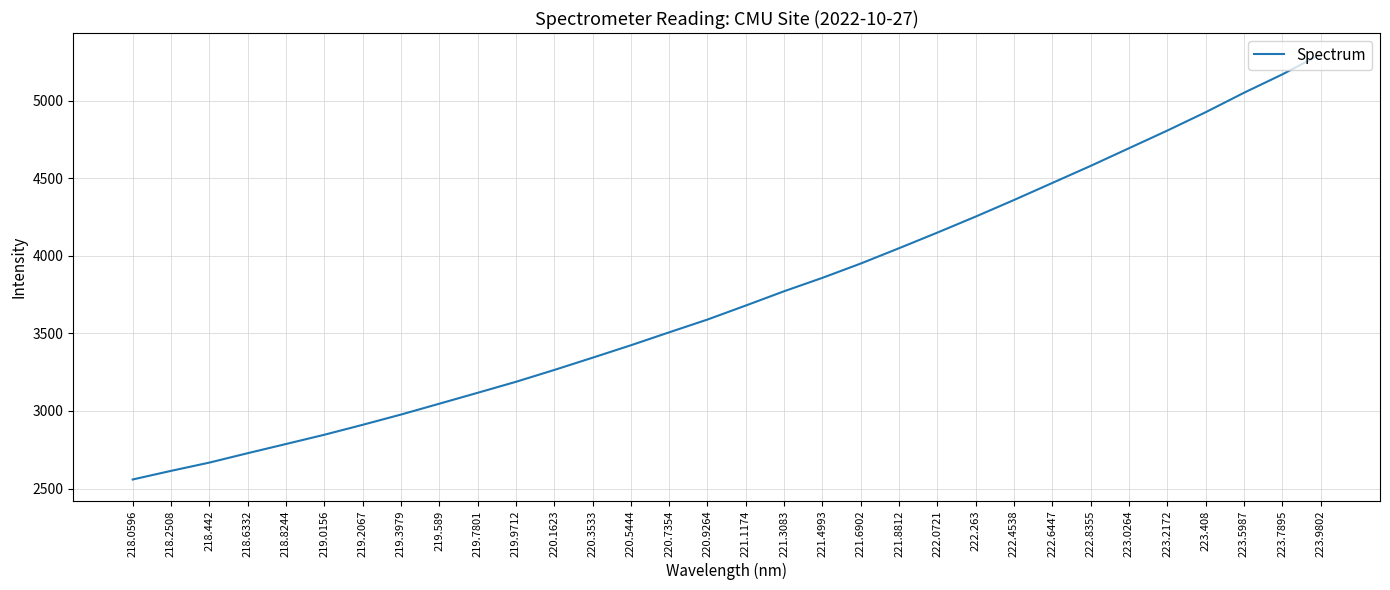

Is this an area chart (filled region under the line)?

No